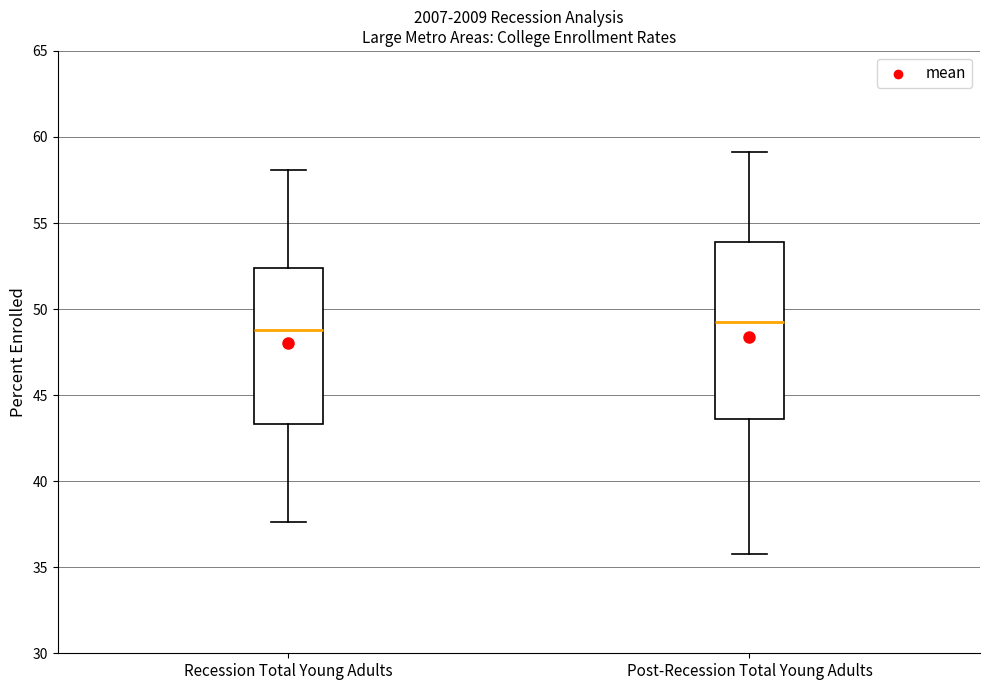

Reading left to right, read every box against the y-axis: the position of its median line, the range the box covers, and the ends of its whiskers. The values are not printed on the chart, so give them approximately, as read against the axis.

Recession Total Young Adults: median 49.0, box 43.5 to 52.5, whiskers 37.5 to 58.0
Post-Recession Total Young Adults: median 49.0, box 43.5 to 54.0, whiskers 36.0 to 59.0